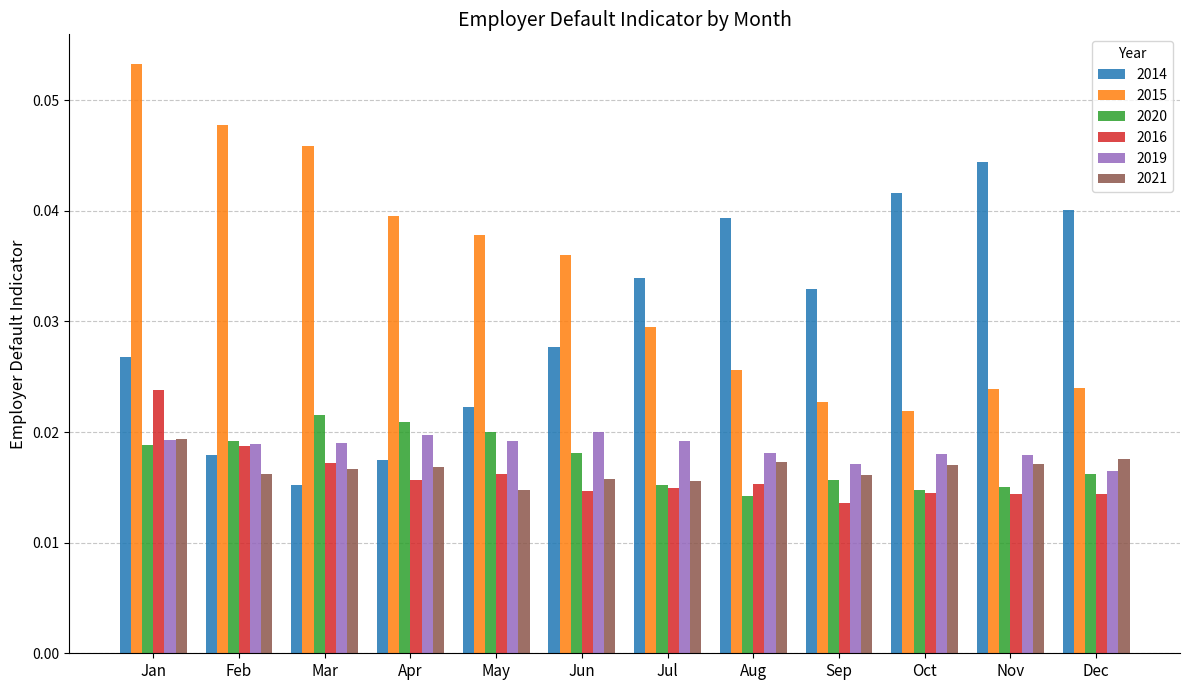

Which series has the largest total across all categories?

2015